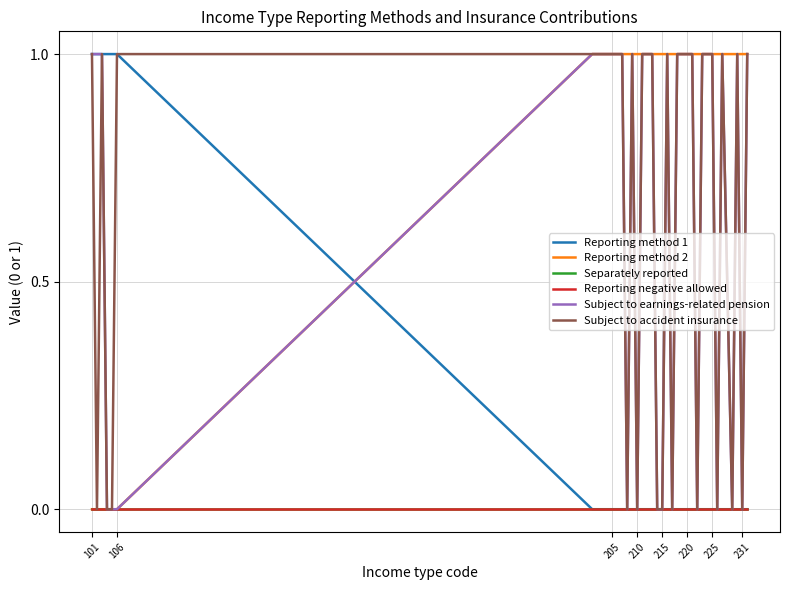

Does the chart have visible grid lines?

Yes